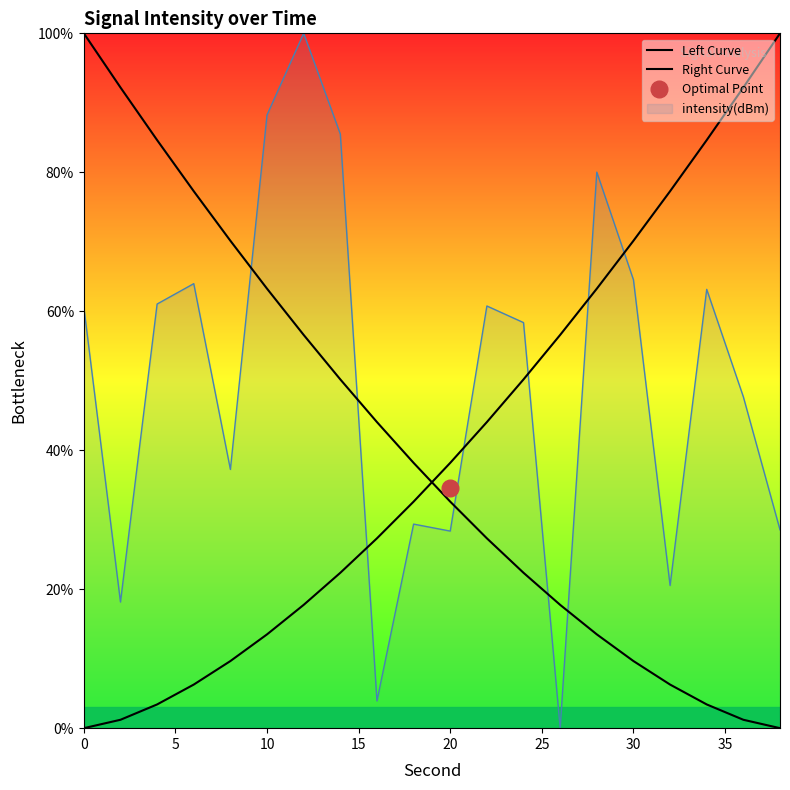

True or false: Right Curve and Left Curve cross at least once.

True